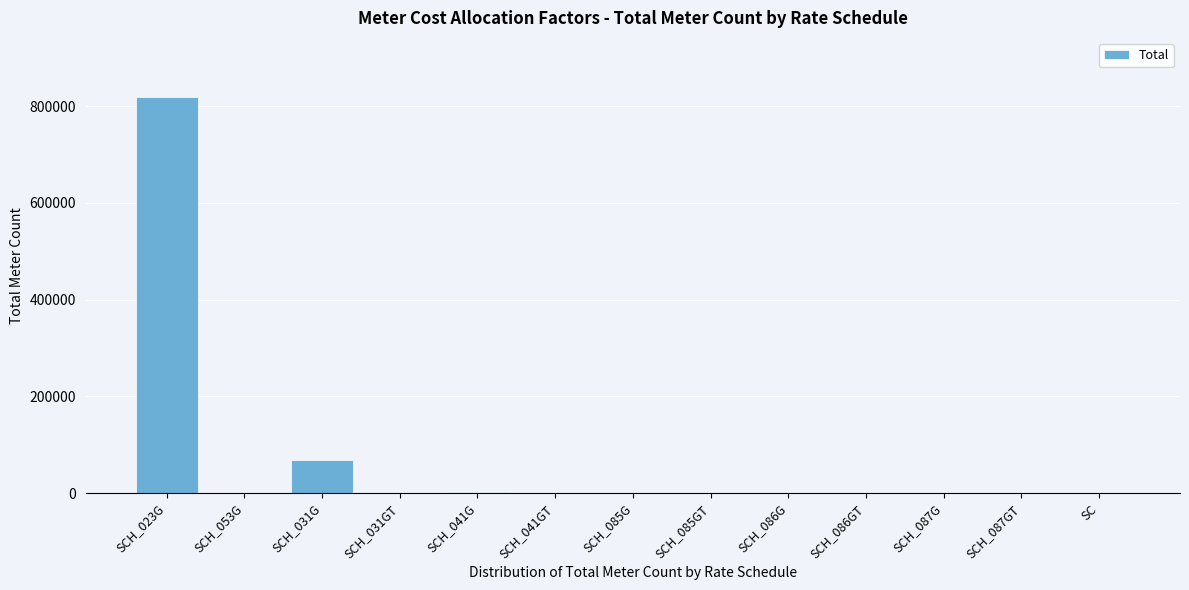

What is the sum of all values?

890533